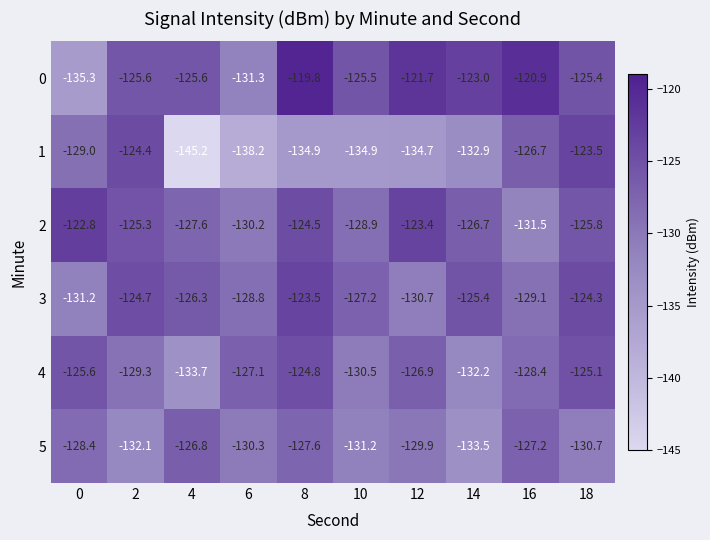

At which category is the sum across all series the highest?

18